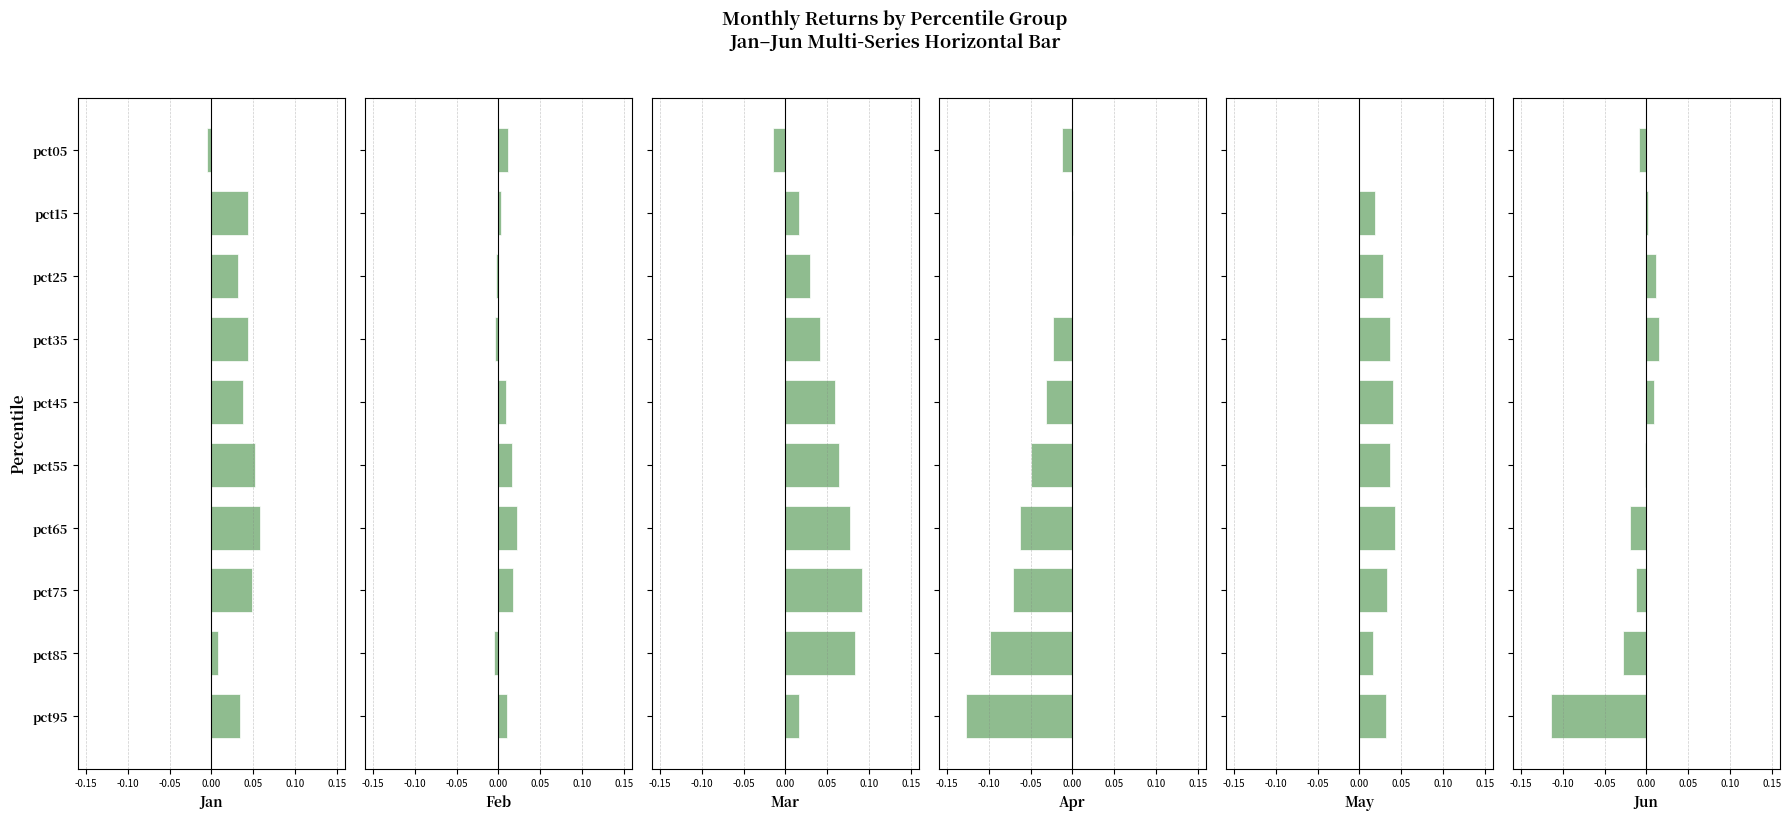

What is the smallest value displayed?

-0.1